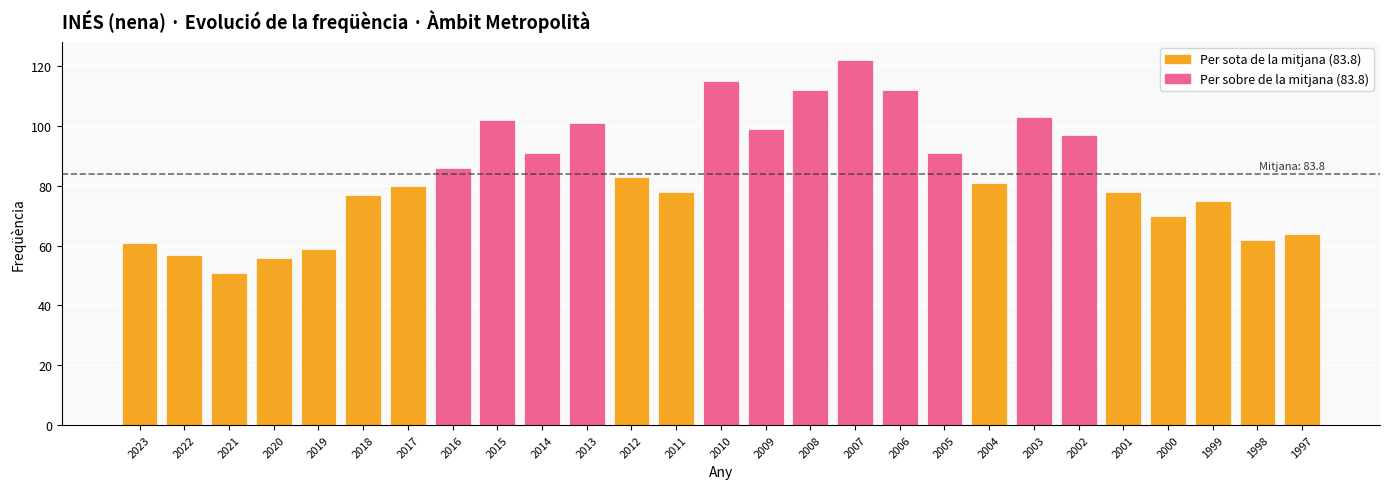

What is the value of the 10th bar from the left?

91